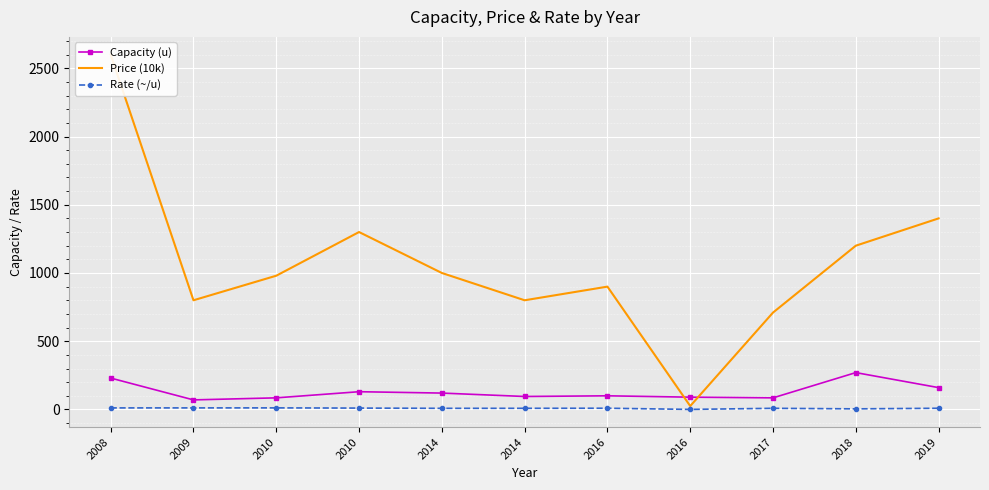

Rank the categories by Rate (~/u) value from lowest to highest.

2016, 2018, 2014, 2014, 2017, 2019, 2016, 2010, 2008, 2009, 2010